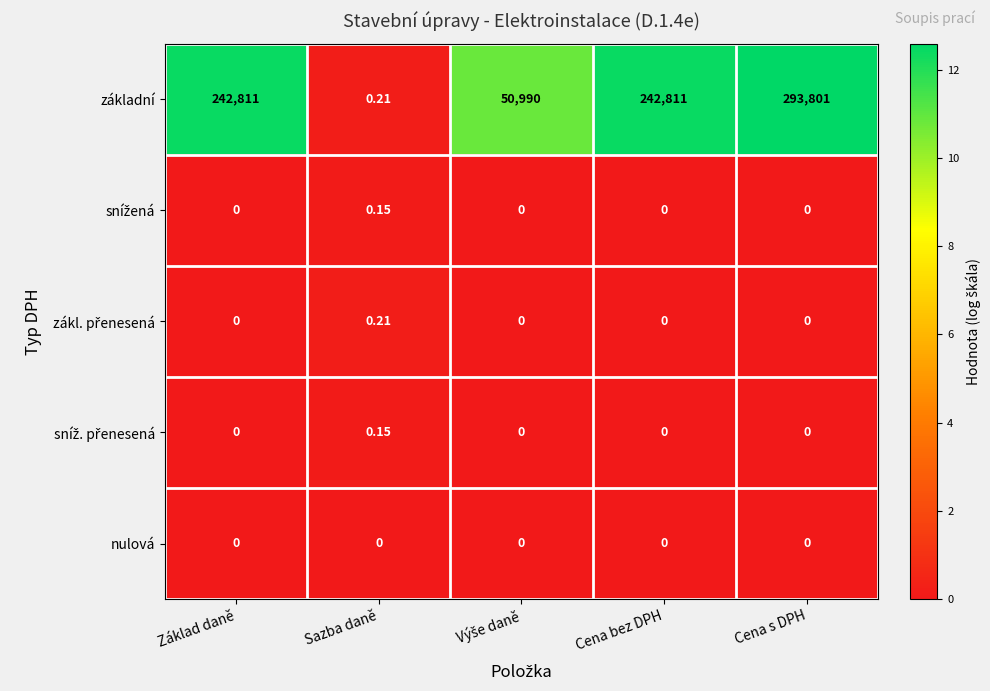

At which category is the sum across all series the highest?

Cena s DPH